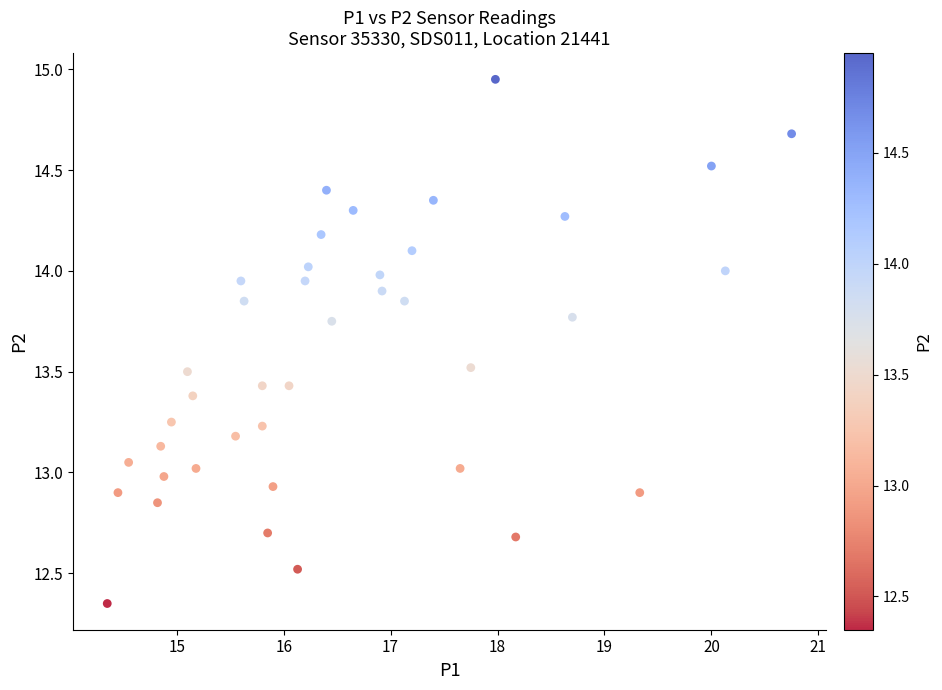

What is the range of Y values (max minus min)?

2.6